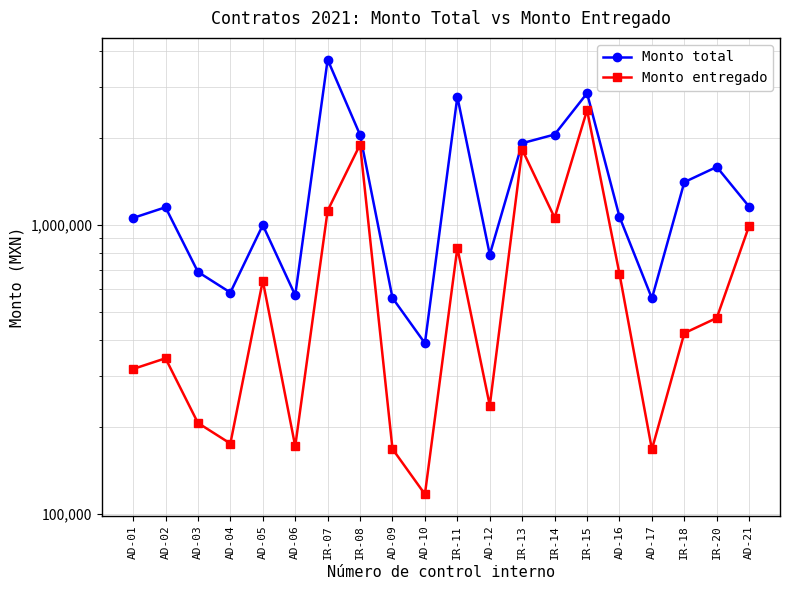

Reading left to right, list all the values displayed in this chart.

Monto total: 1057554.7	1151696.8	687815.8	583616.8	999051.0	571081.9	3736938.1	2049865.9	558994.4	389619.8	2779285.4	789684.9	1919457.0	2056896.1	2858327.7	1067445.3	557049.2	1407418.2	1588555.6	1156719.1
Monto entregado: 317266.4	345509.0	206344.7	175085.0	641317.2	171324.6	1121081.4	1898615.1	167698.3	116885.9	833785.6	236905.5	1824178.3	1059367.9	2499399.9	677255.5	167114.8	422225.5	476566.7	994436.0